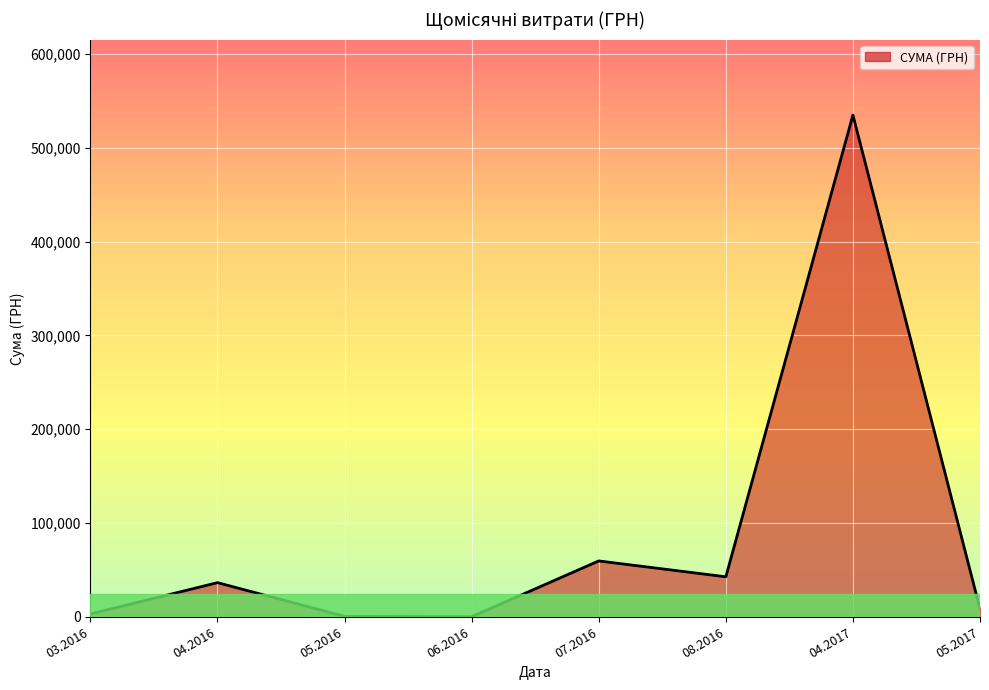

True or false: there are more than 2 points higher than both neighbors.

True